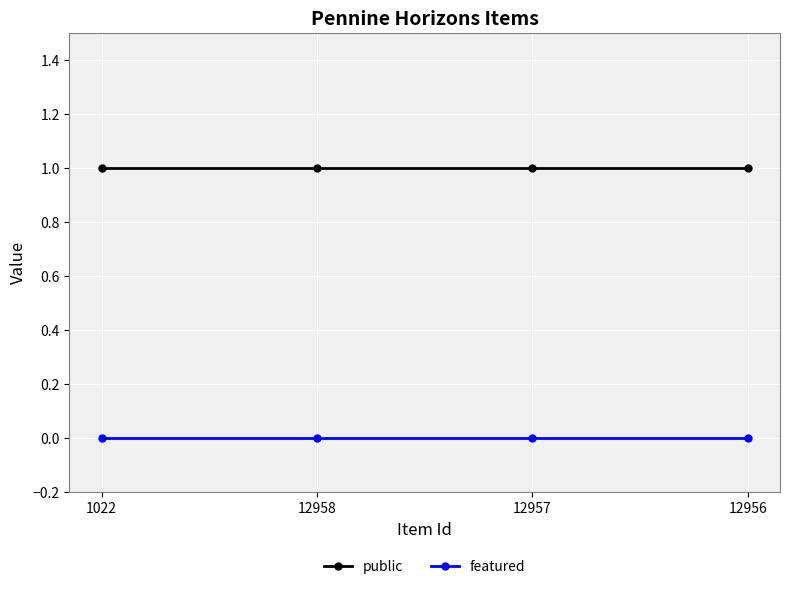

Is it true that public equals 1 at 1022?

True